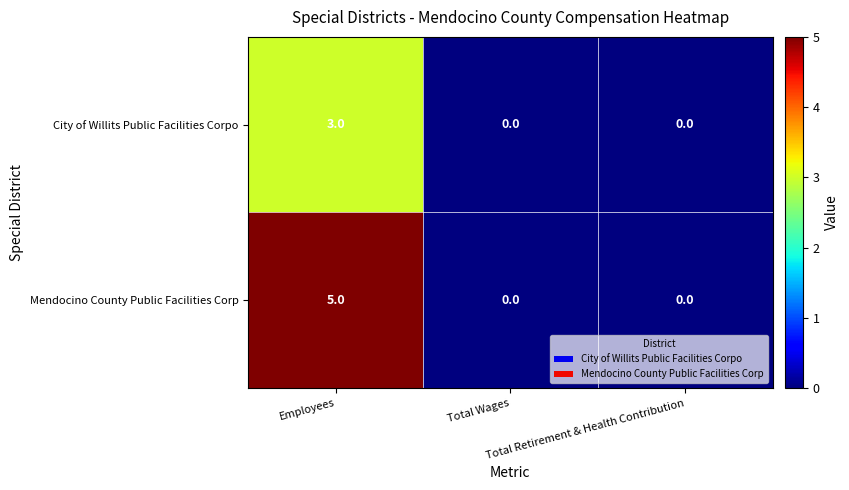

Count the City of Willits Public Facilities Corpo values in the range 0 to 3.

3